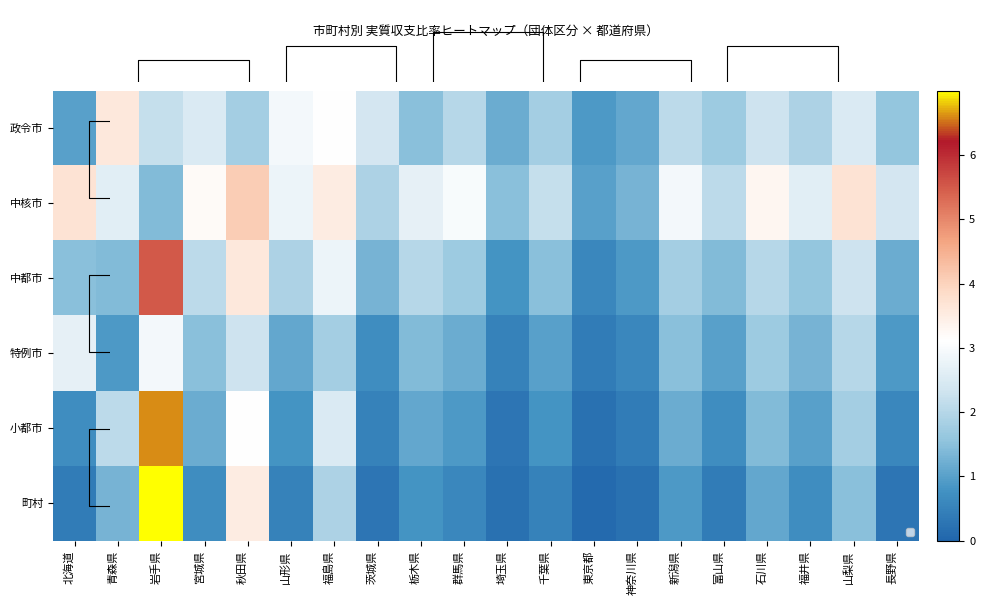

At which label does 中核市 reach its peak?

秋田県